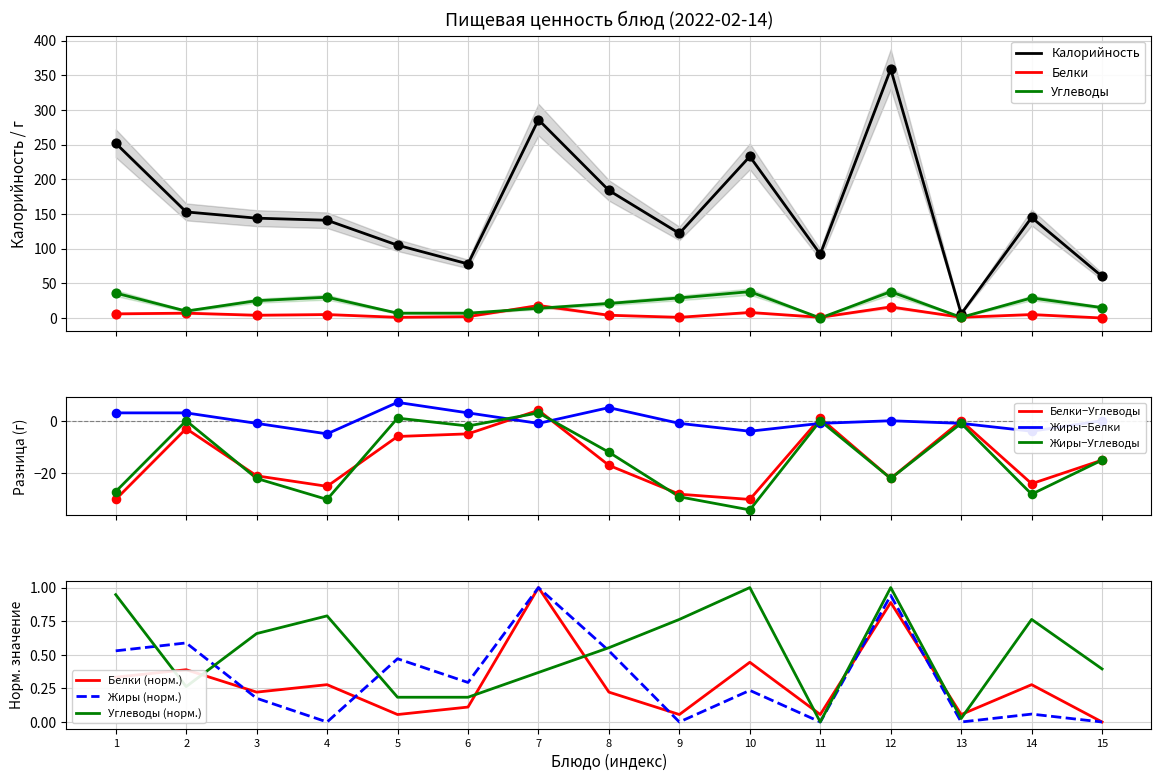

Which series reaches the minimum Y coordinate?

Белки